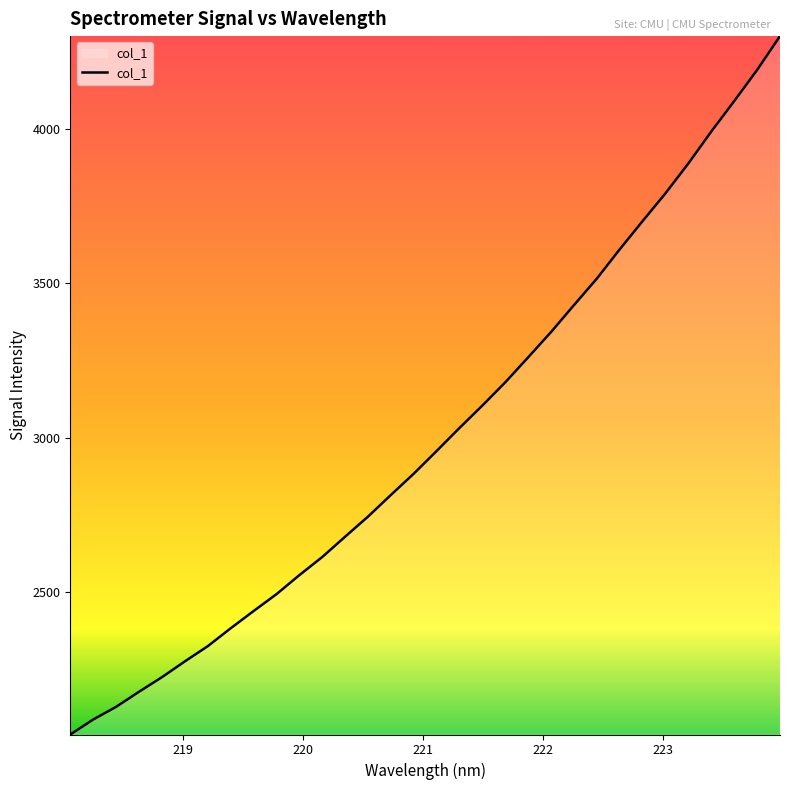

What is the maximum value shown in the chart?

4299.1